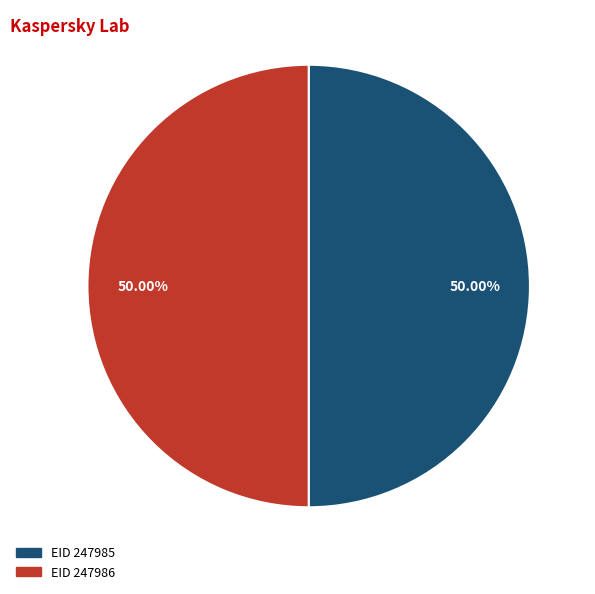

How many slices are in this pie chart?

2